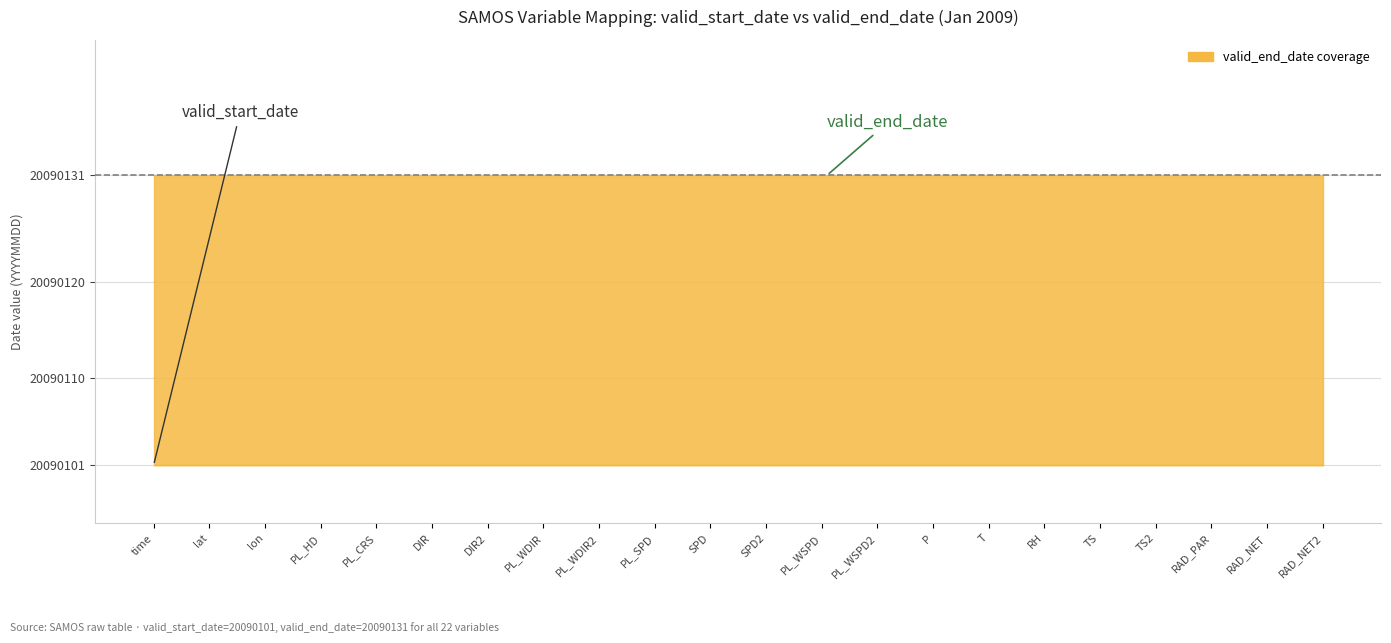

True or false: valid_start_date has more than 2 points higher than both neighbors.

False